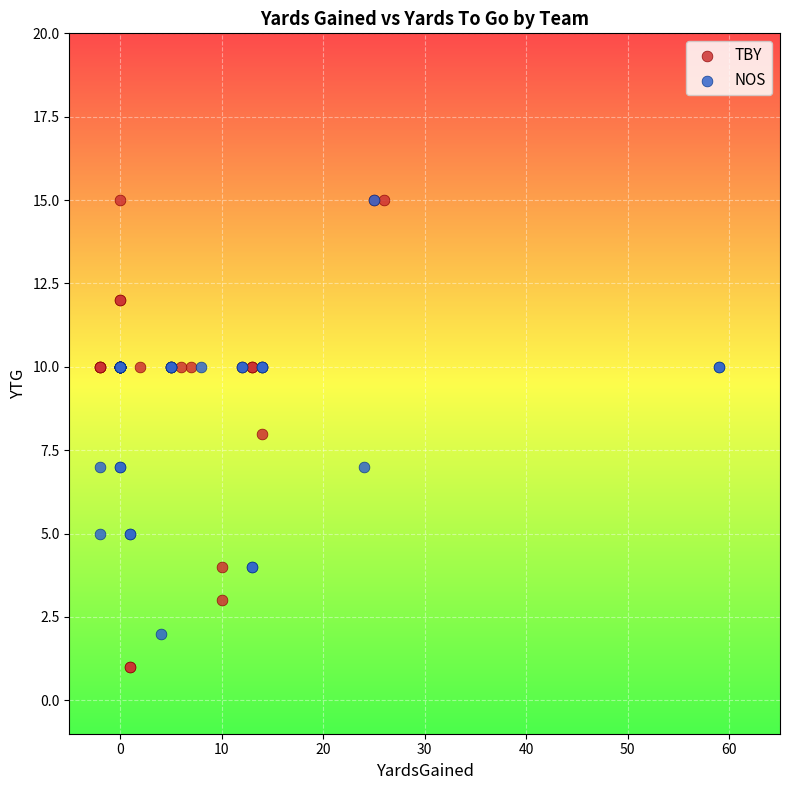

Which series has the largest Y range (max minus min)?

TBY